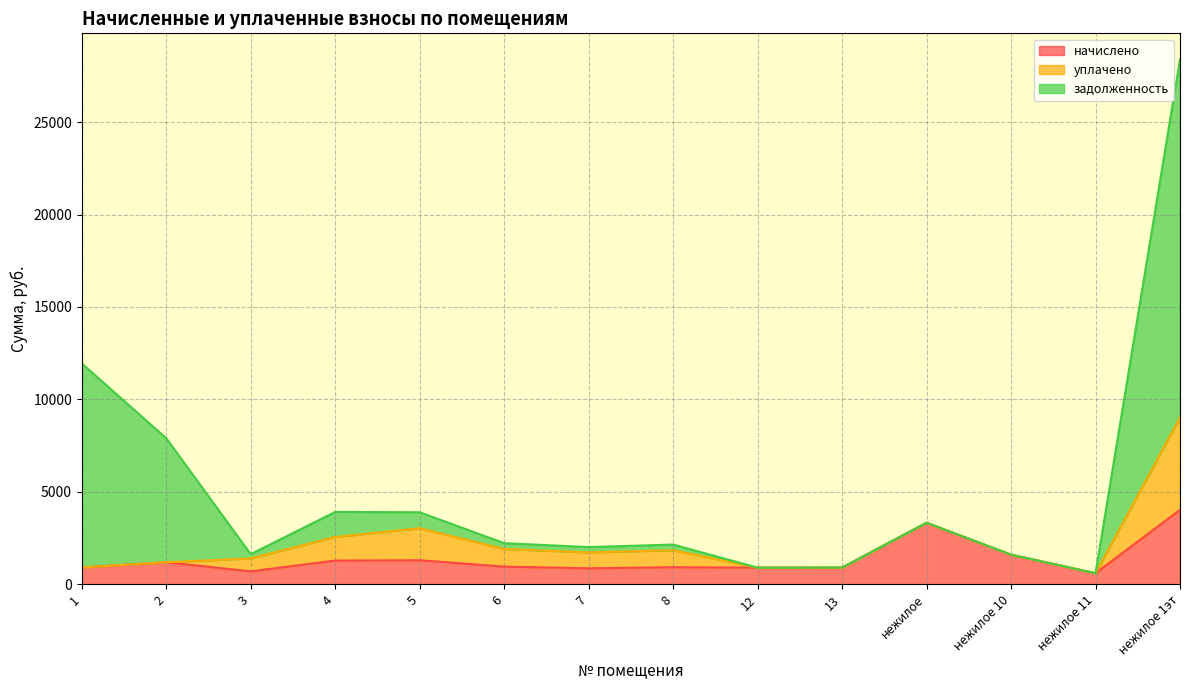

Is it true that начислено equals 697.7 at 3?

True